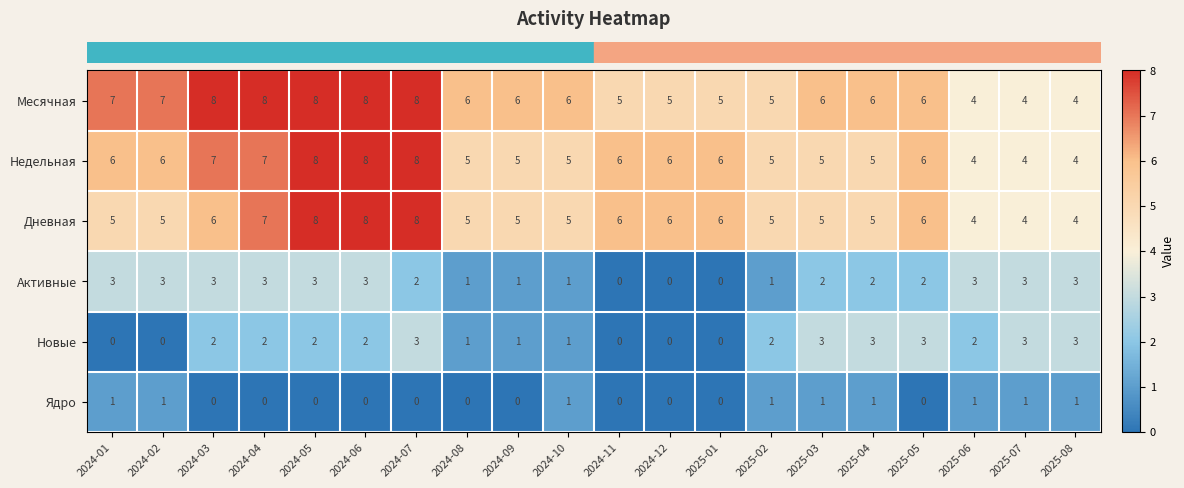

What is the spread (max minus min) of values at 2025-06?

3